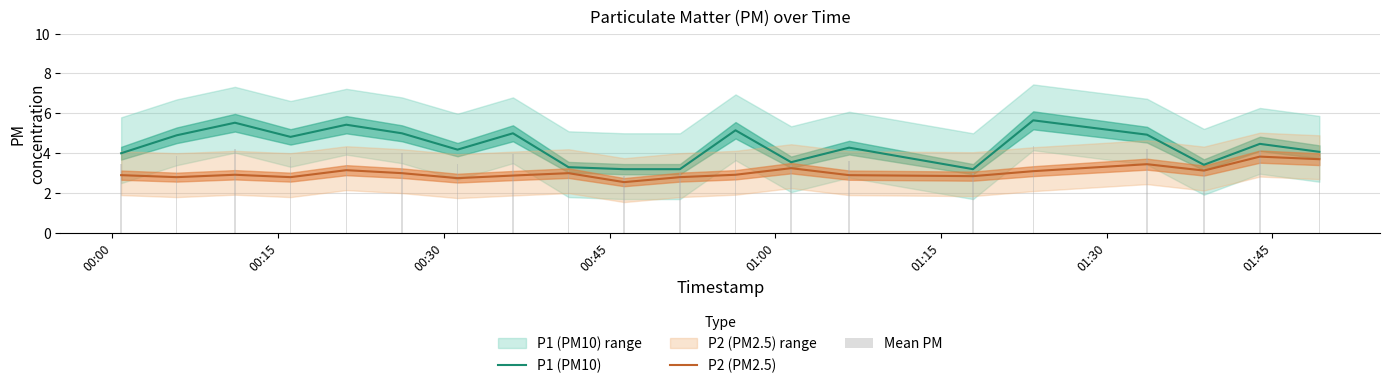

What is the highest value of the P2 (PM2.5) series?

3.8